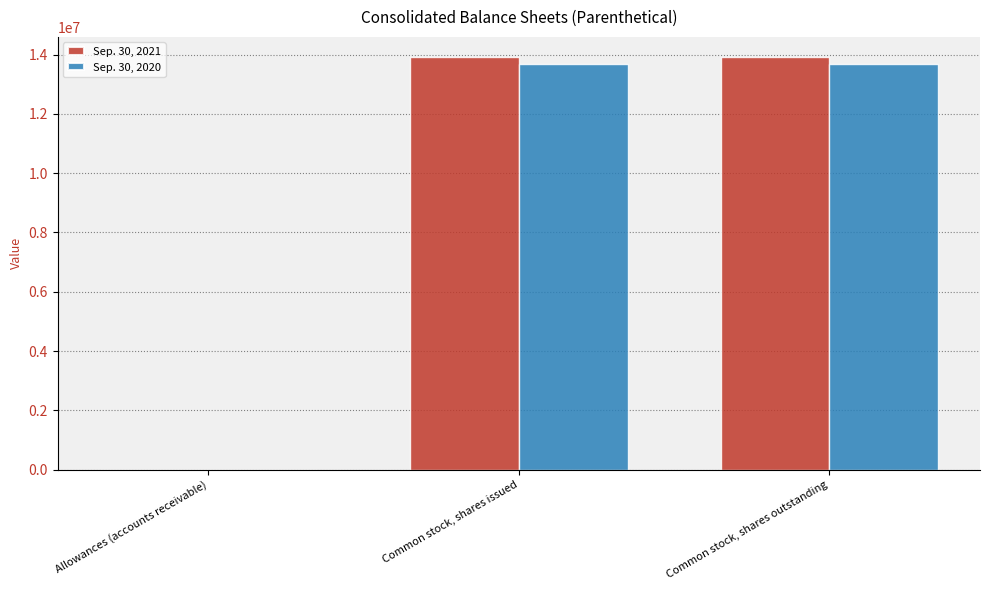

What is the greatest value displayed?

13899000